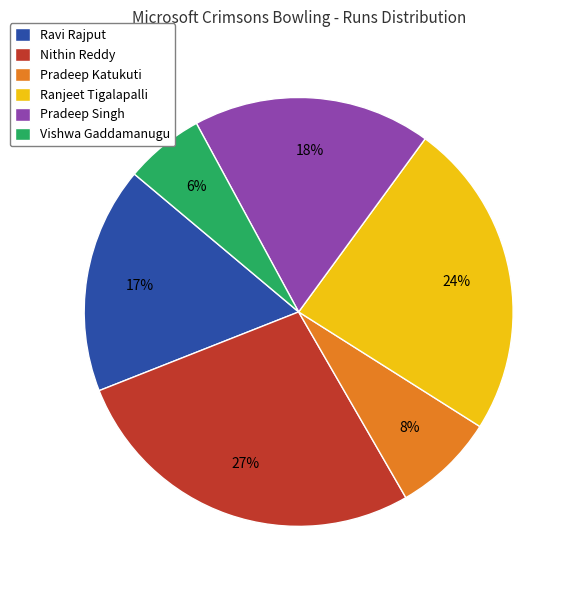

The Nithin Reddy slice represents 14% of the pie. True or false?

False